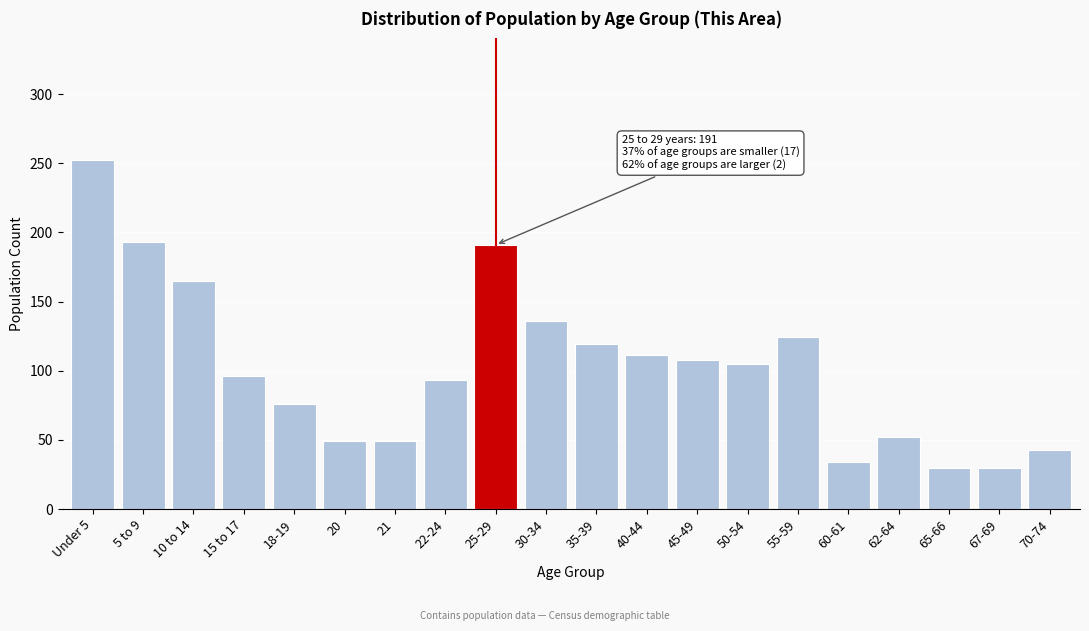

Reading left to right, what are all the values shown in this chart?

252	193	165	96	76	49	49	93	191	136	119	111	108	105	124	34	52	30	30	43